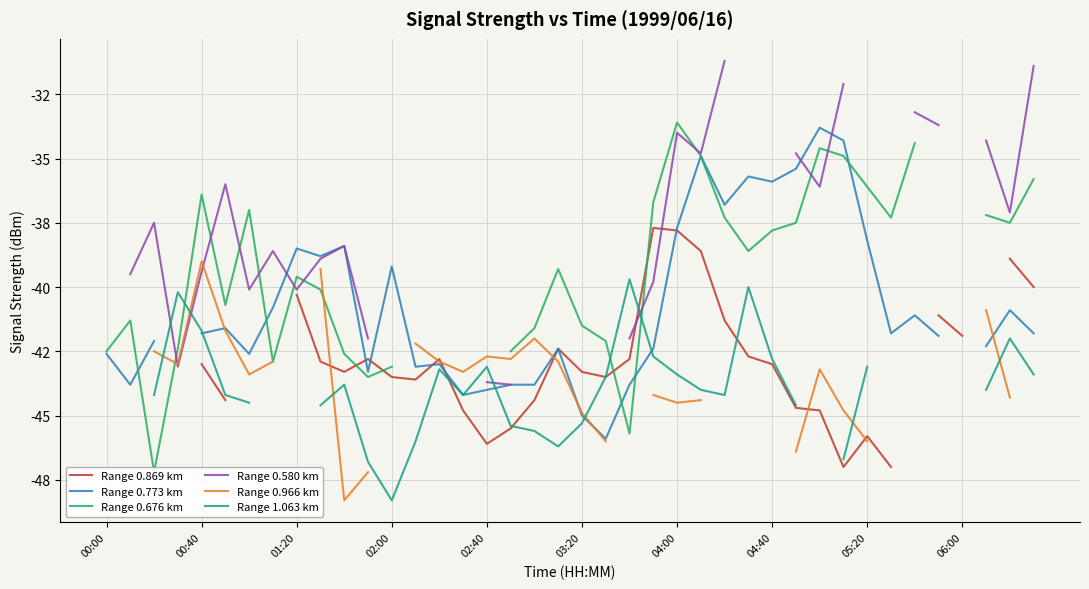

Which series has the widest spread of values?

Range 0.676 km